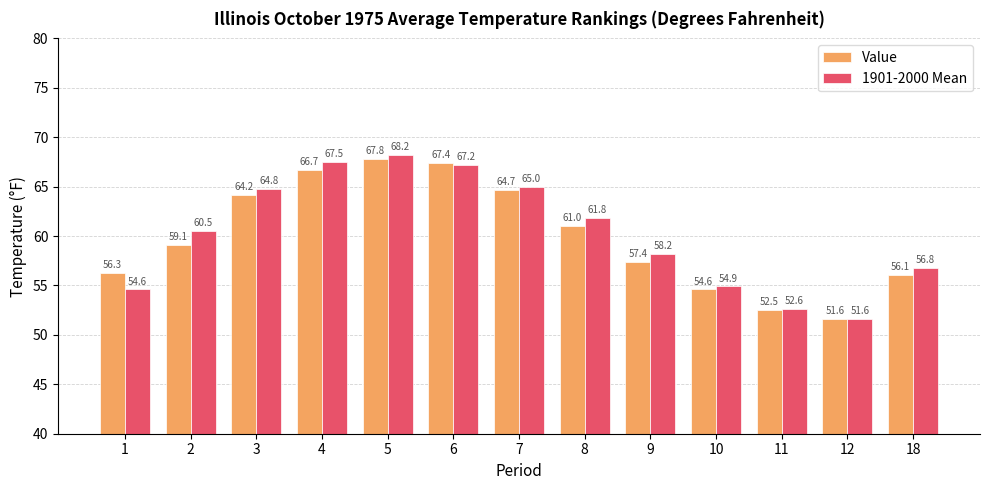

What are all the series names shown in the legend?

Value, 1901-2000 Mean